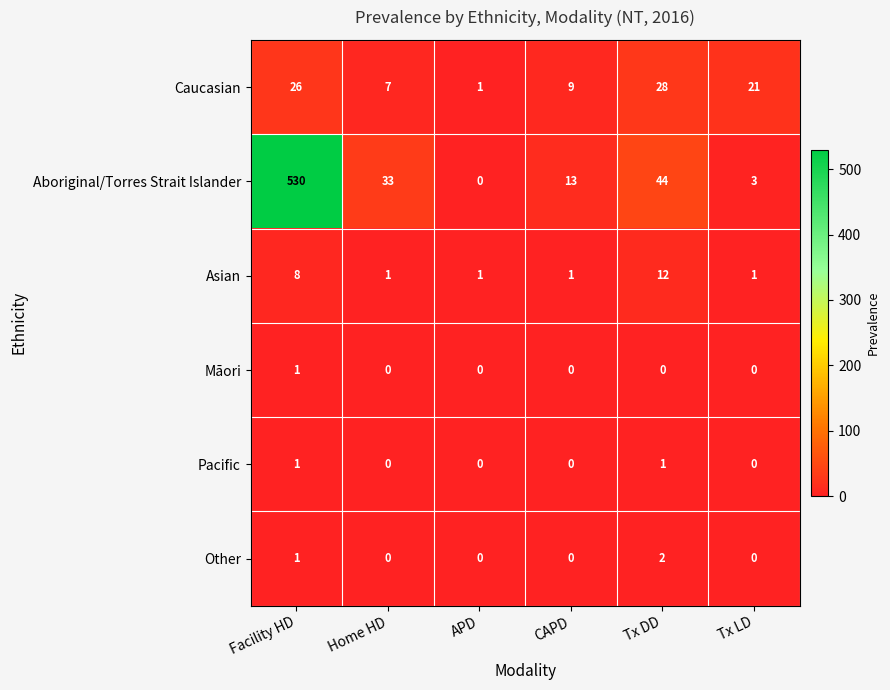

The Asian series shows 12 at Tx DD. True or false?

True